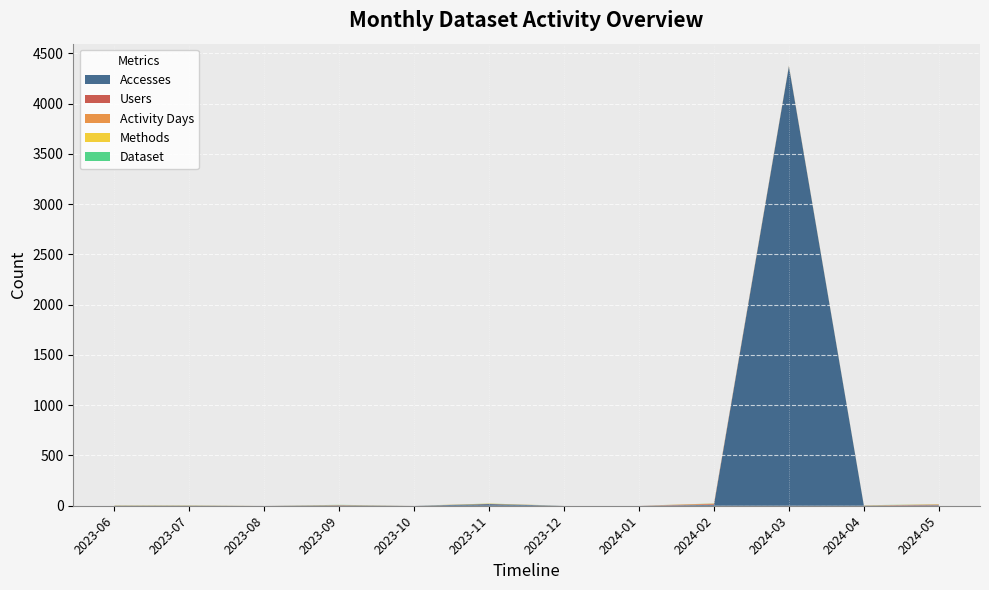

Reading right to left, what are all the values shown in this chart?

Accesses: 5	1	4370	9	0	0	16	0	4	0	1	1
Users: 4	1	2	6	0	0	1	0	1	0	1	1
Activity Days: 4	1	2	6	0	0	2	0	2	0	1	1
Methods: 1	1	2	1	0	0	2	0	1	0	1	1
Dataset: 1	1	1	1	0	0	1	0	1	0	1	1